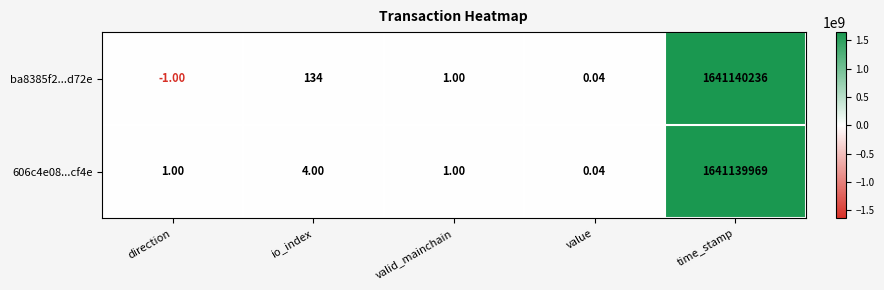

Which label corresponds to the smallest value in the chart?

direction